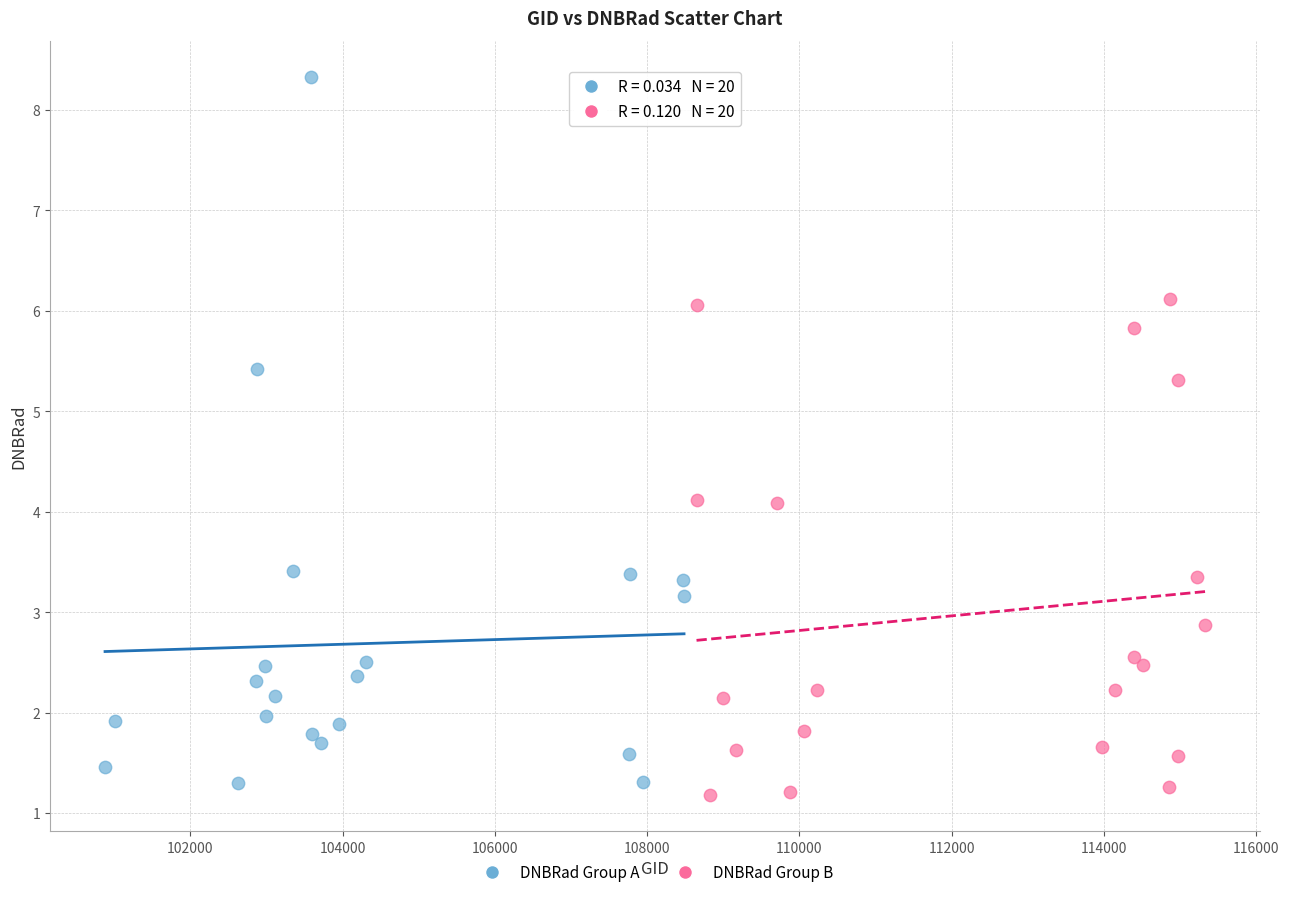

Which series has the widest spread of Y values?

DNBRad Group A